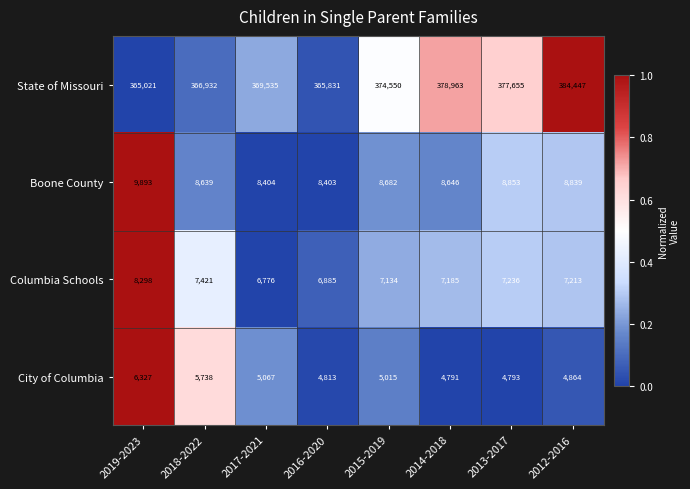

Which series has the largest range (max minus min)?

State of Missouri